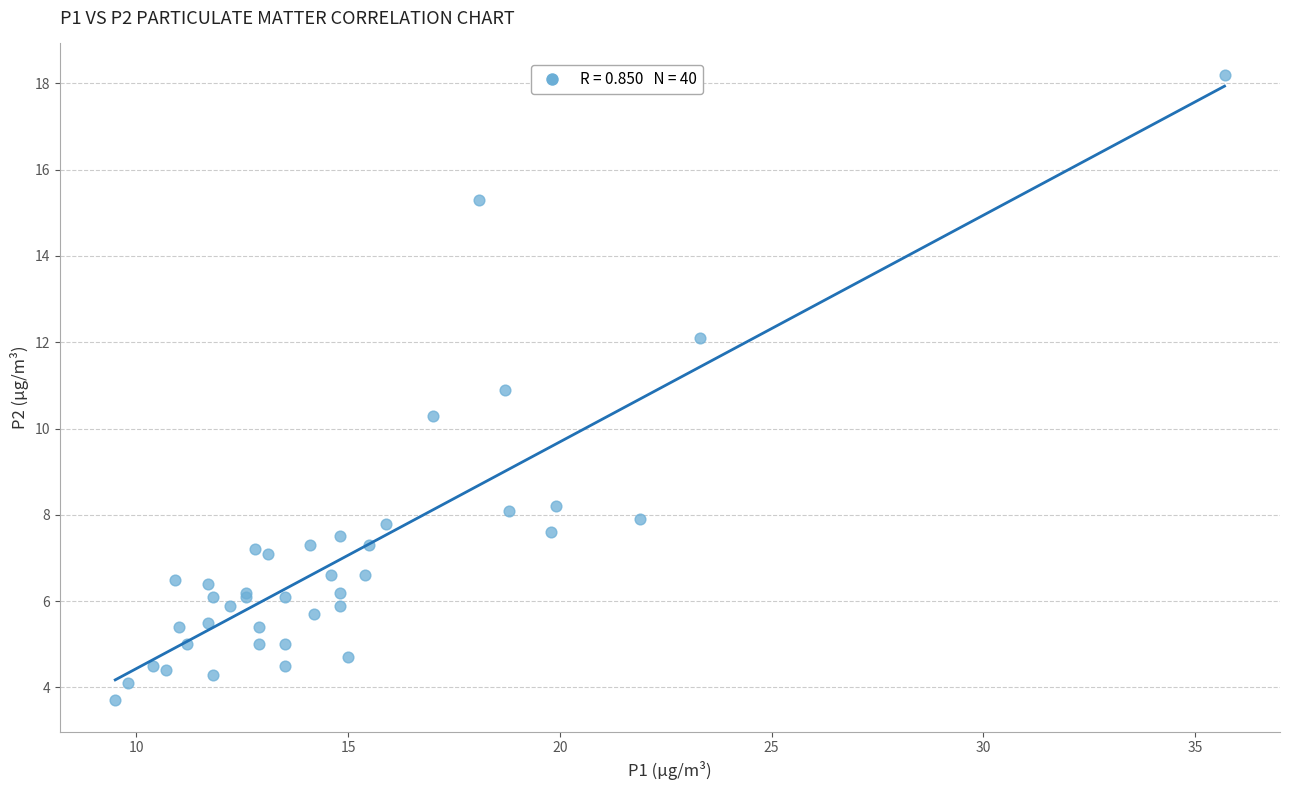

What Y value in the scatter plot is closest to 10?

10.3